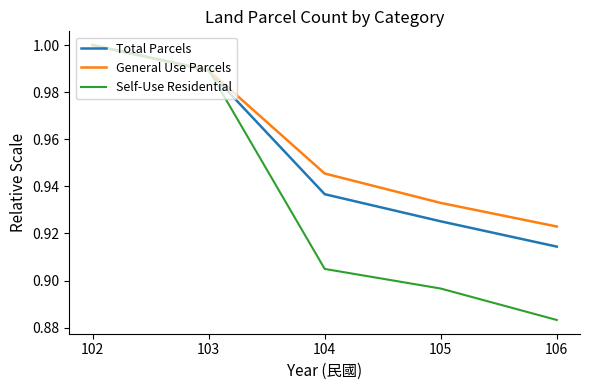

True or false: General Use Parcels has a value of 1.0 at 103.

True